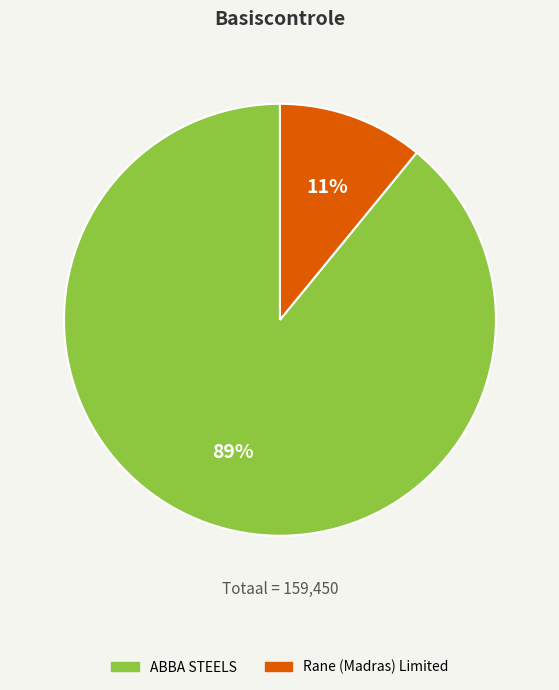

Combined, do Rane (Madras) Limited and ABBA STEELS account for over 50%?

Yes